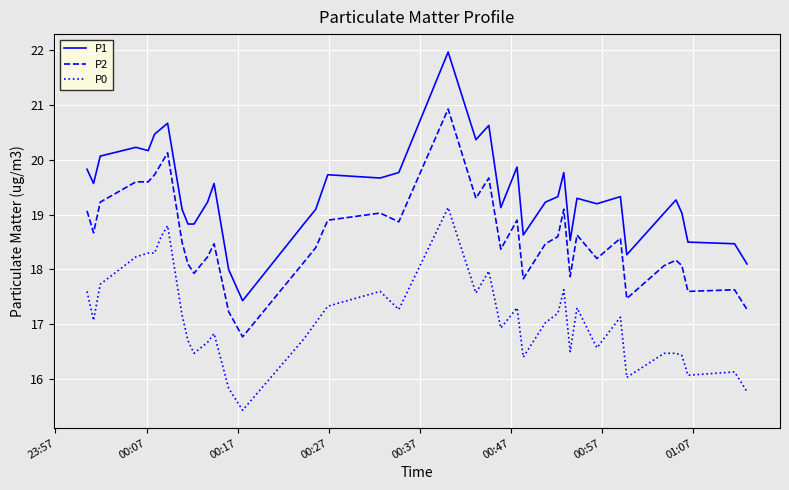

True or false: P0 and P1 intersect in this chart.

False